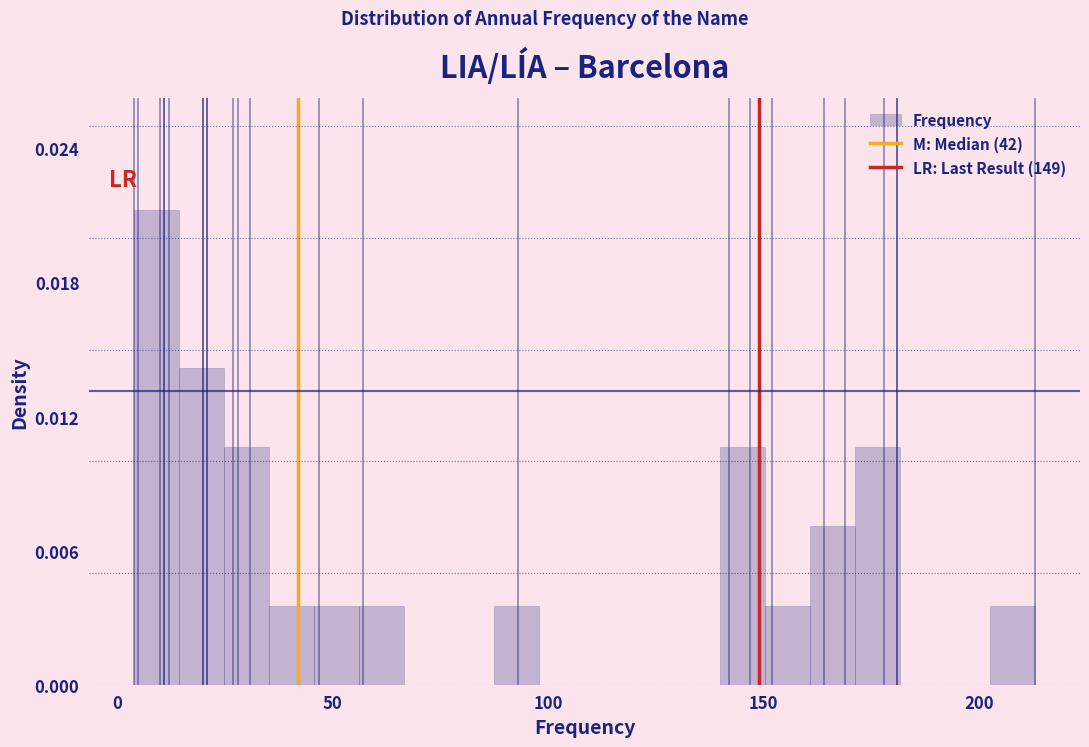

Around what value on the x-axis is the tallest bar? Give the approximate position of its centre, as read against the axis.

10